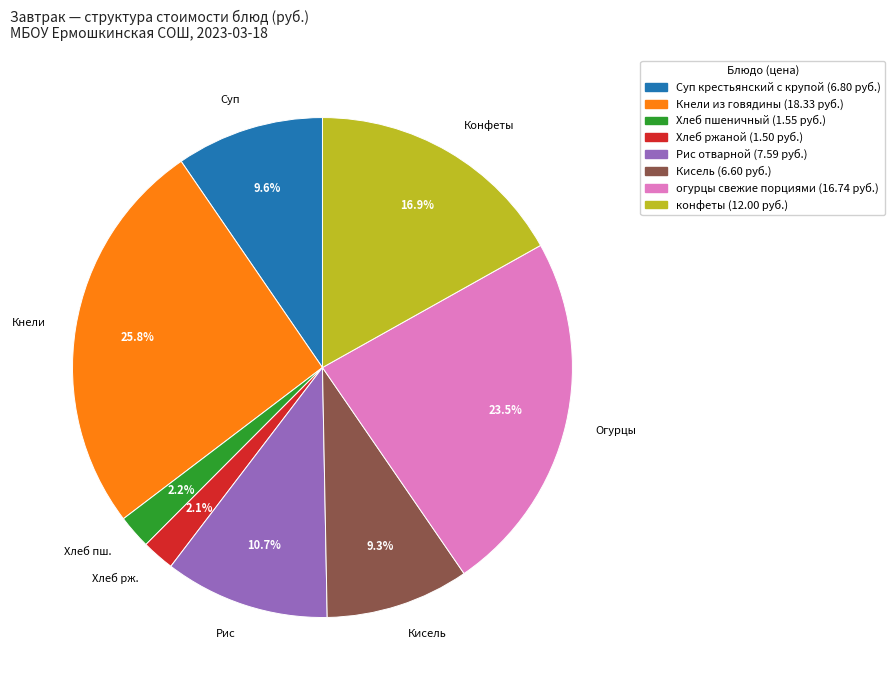

To the nearest percent, what portion does Кисель represent?

9%